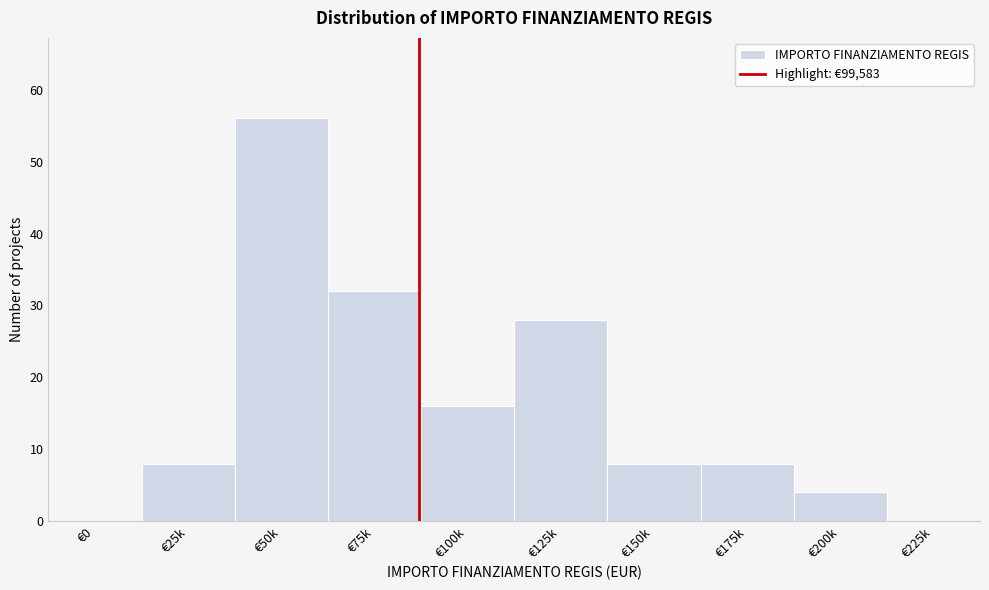

Reading right to left, transcribe all the data shown in this chart.

€225k=0	€200k=4	€175k=8	€150k=8	€125k=28	€100k=16	€75k=32	€50k=56	€25k=8	€0=0